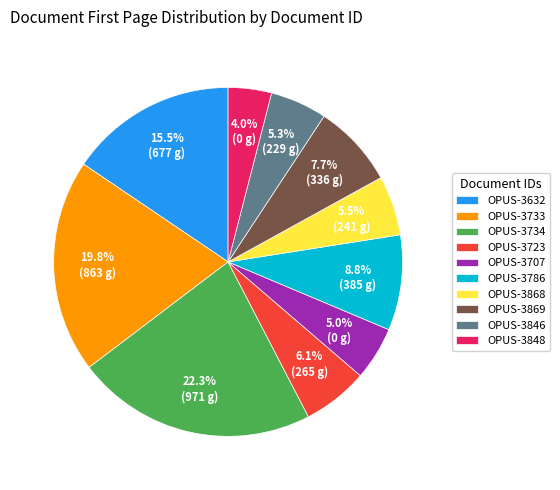

What is the largest slice in the pie chart?

OPUS-3734